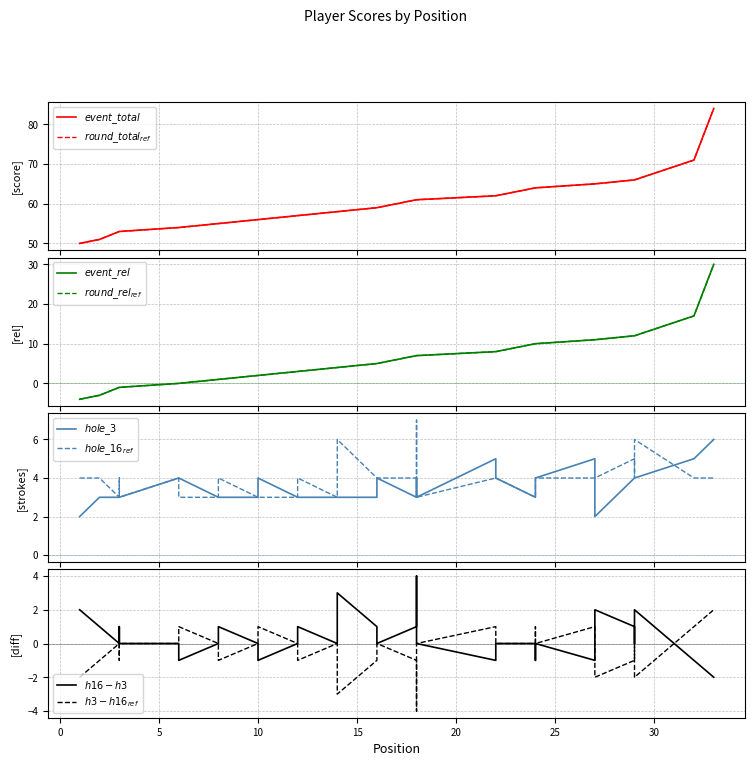

Is the value of hole_3 at 29 greater than the value of event_relative_score at 27?

No